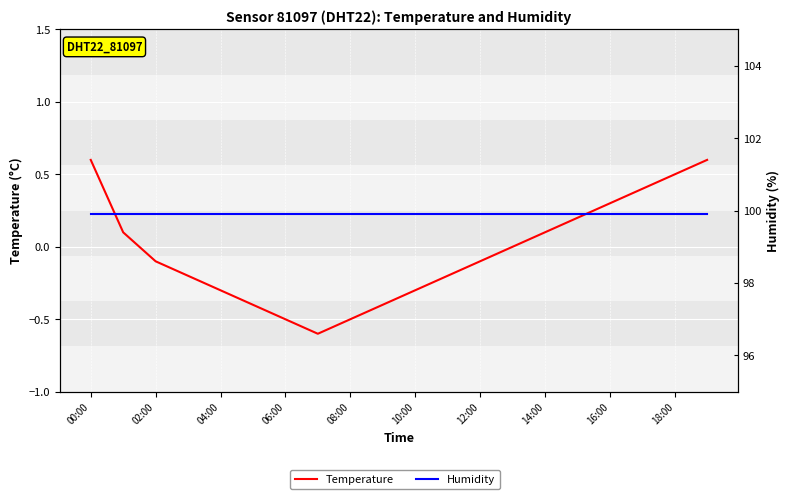

The value of Humidity at 11 is 135.9. True or false?

False